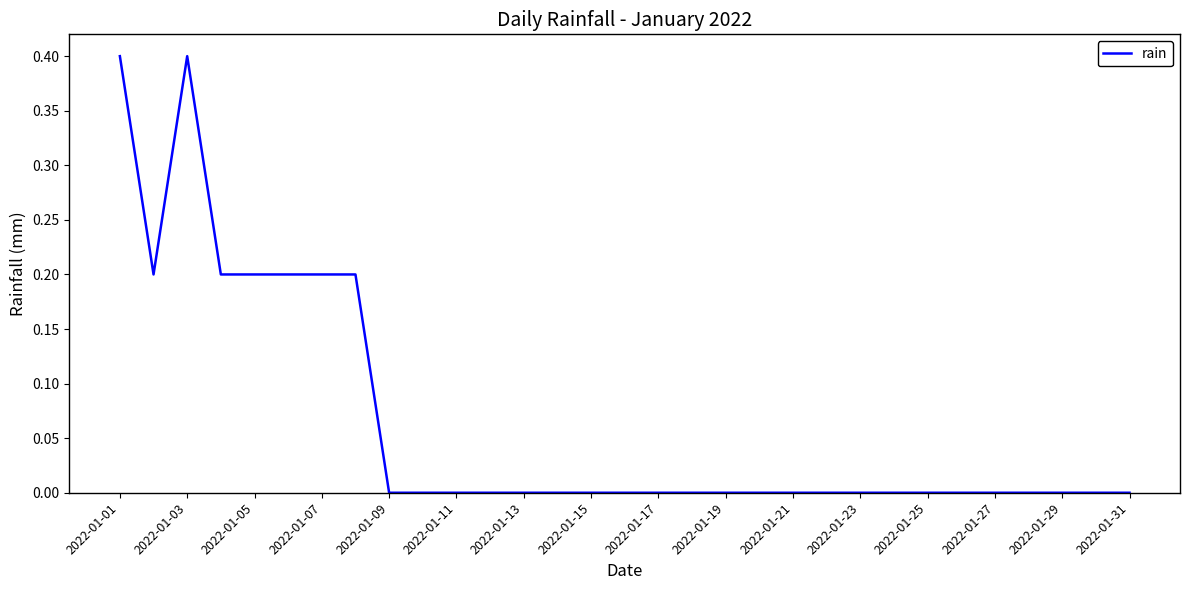

What is the difference between the maximum and minimum values?

0.4